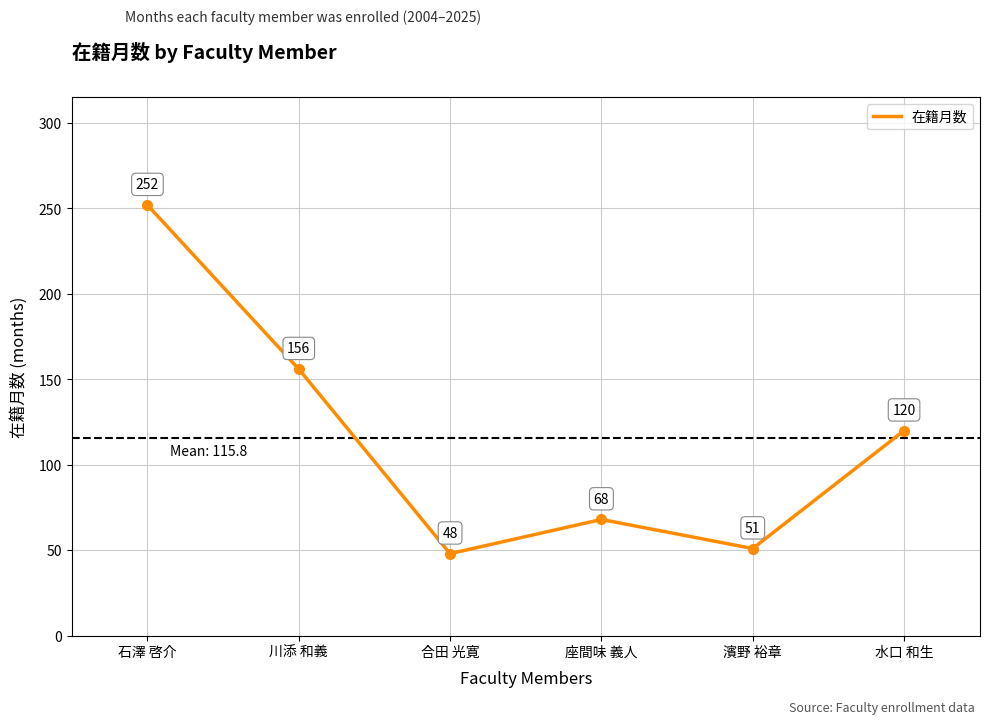

List the labels in order of value, largest first.

石澤 啓介, 川添 和義, 水口 和生, 座間味 義人, 濱野 裕章, 合田 光寛